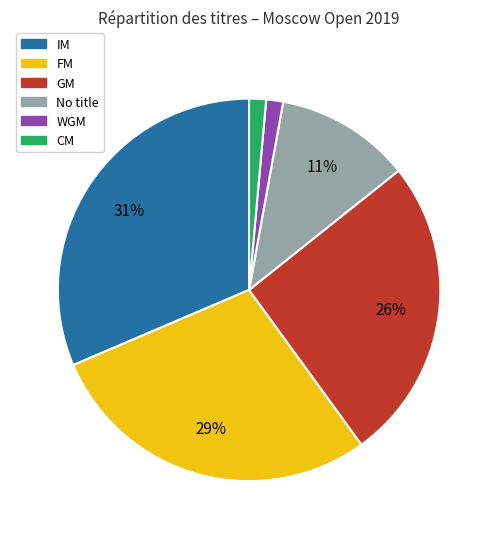

How many segments does this pie chart have?

6